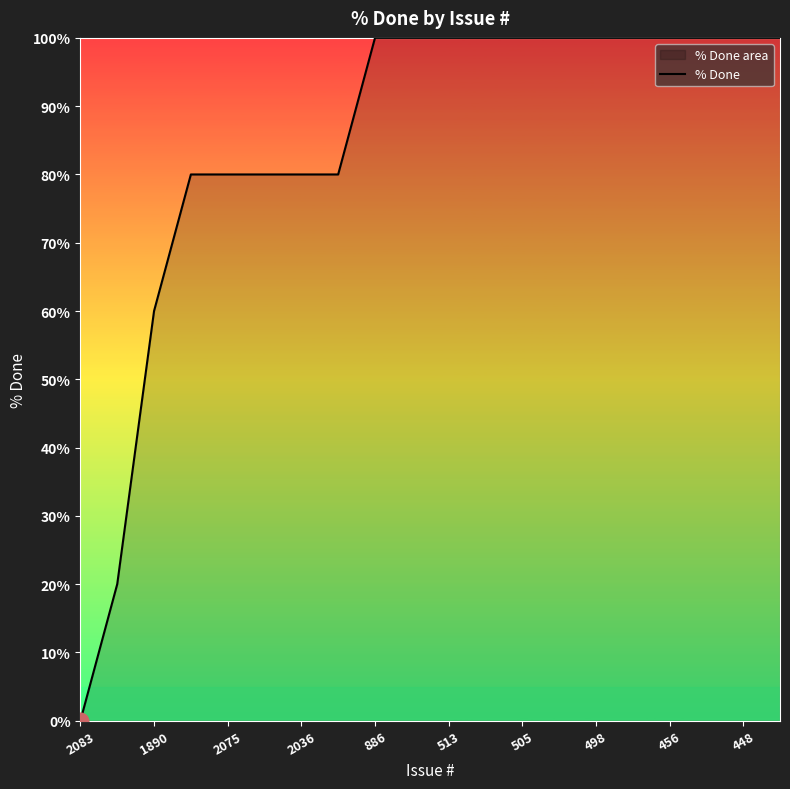

Where is the data nearest to the value 50?

1890